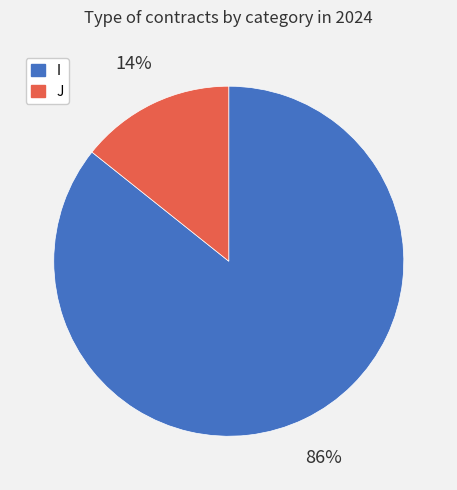

To the nearest percent, what portion does J represent?

14%